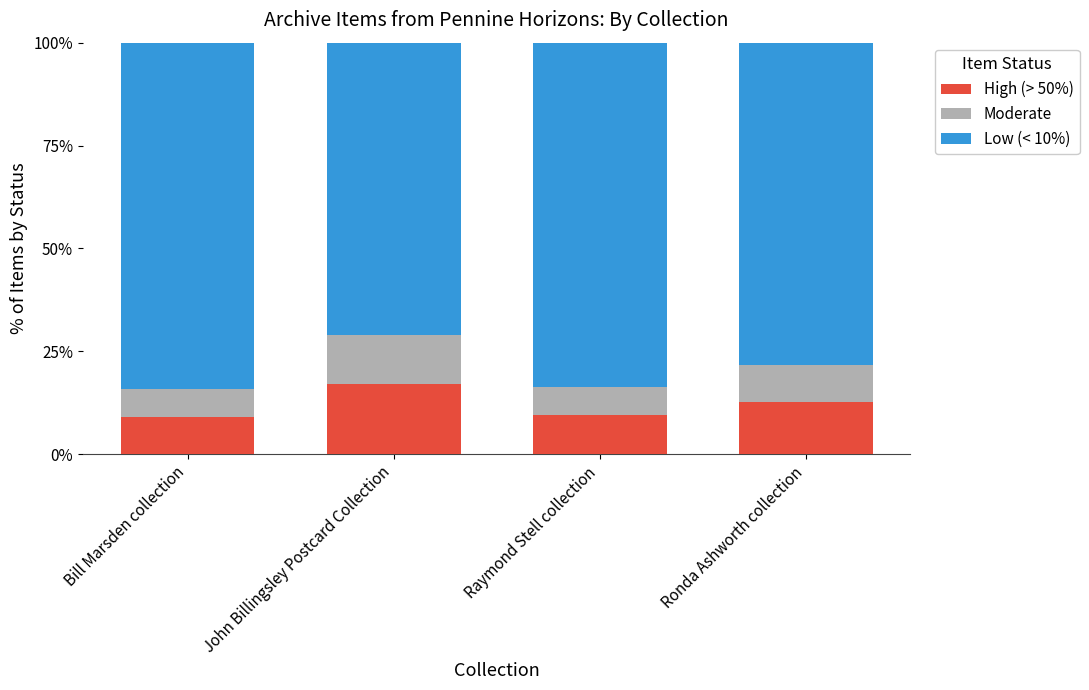

What is the difference between the maximum and second lowest values in the High (> 50%) series?

7.6